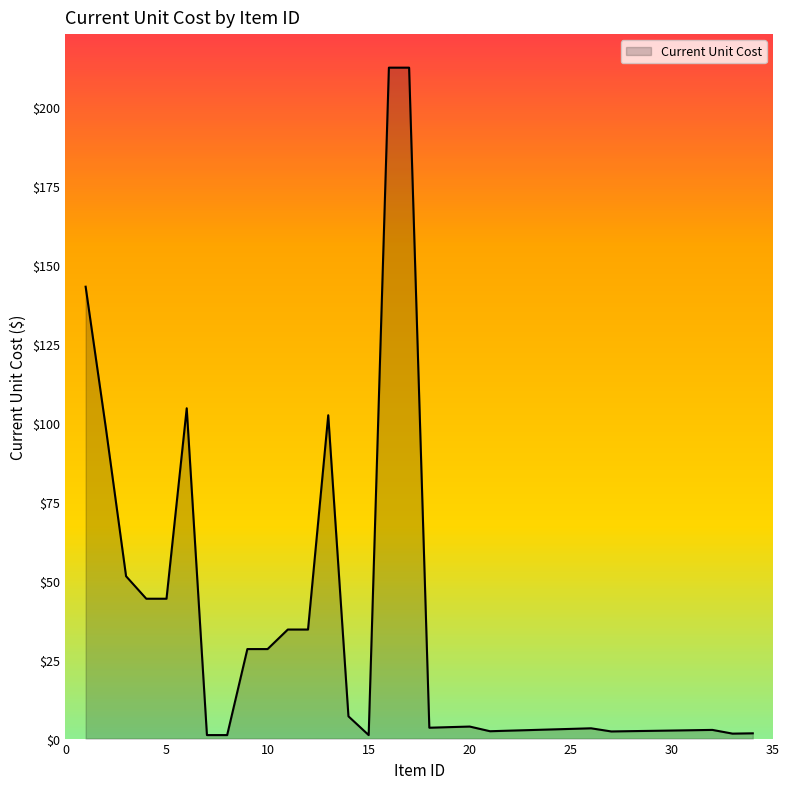

What is the value of the 30th point from the left?

2.5